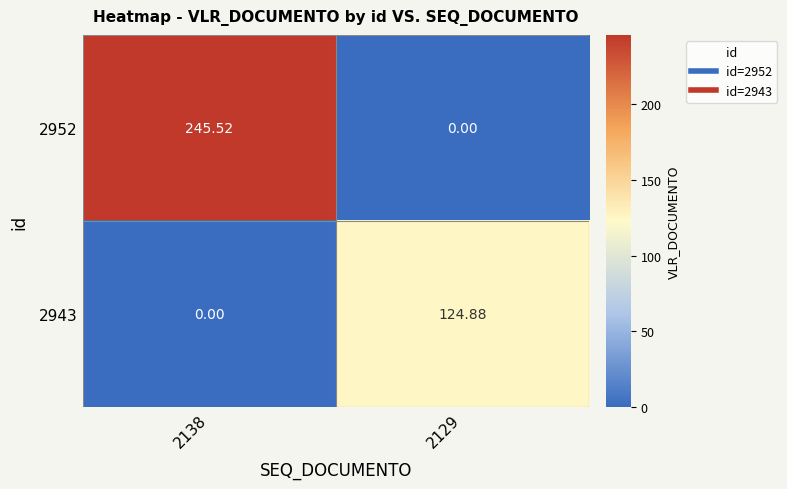

Is the value of 2952 at 2138 greater than the value of 2943 at 2129?

Yes